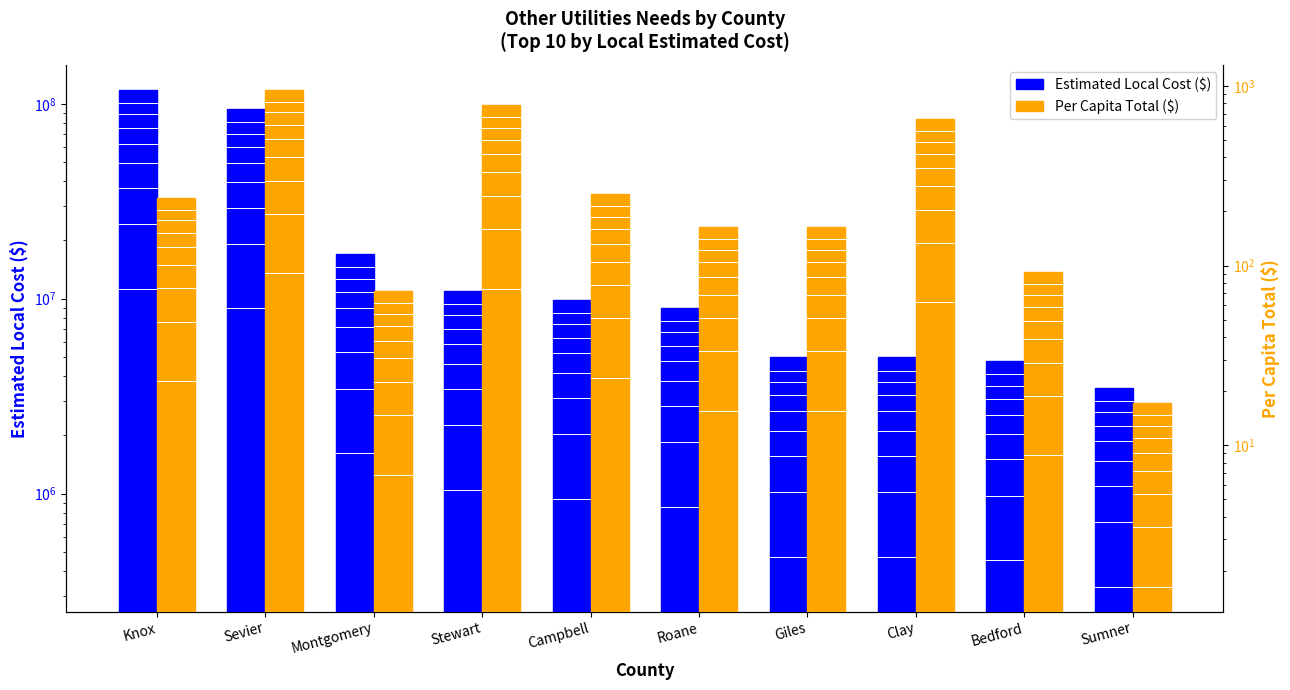

Rank the series by their maximum value, from highest to lowest.

Estimated Local Cost ($), Per Capita Total ($)